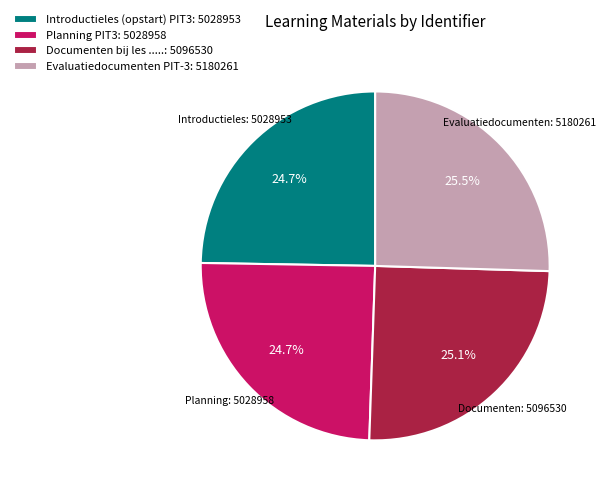

Approximately how many times larger is the value at Planning PIT3 compared to Introductieles (opstart) PIT3?

1.0